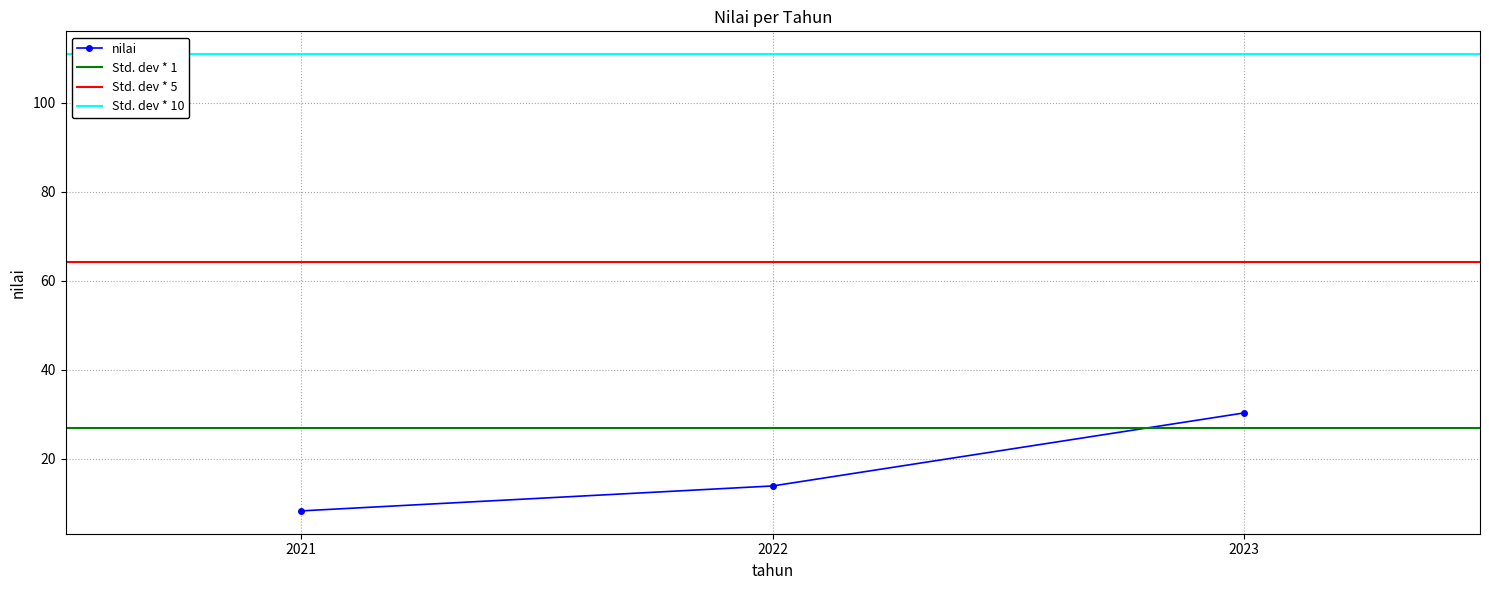

The chart shows a value of 7.4 at 2022. True or false?

False